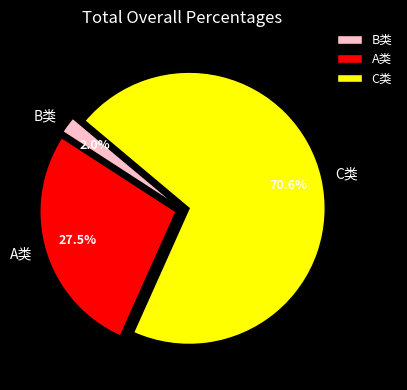

Rank the categories by value from lowest to highest.

B类, A类, C类